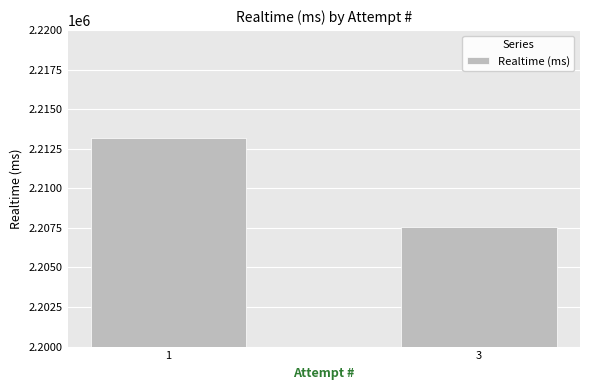

Which category has the lowest value across all series?

3